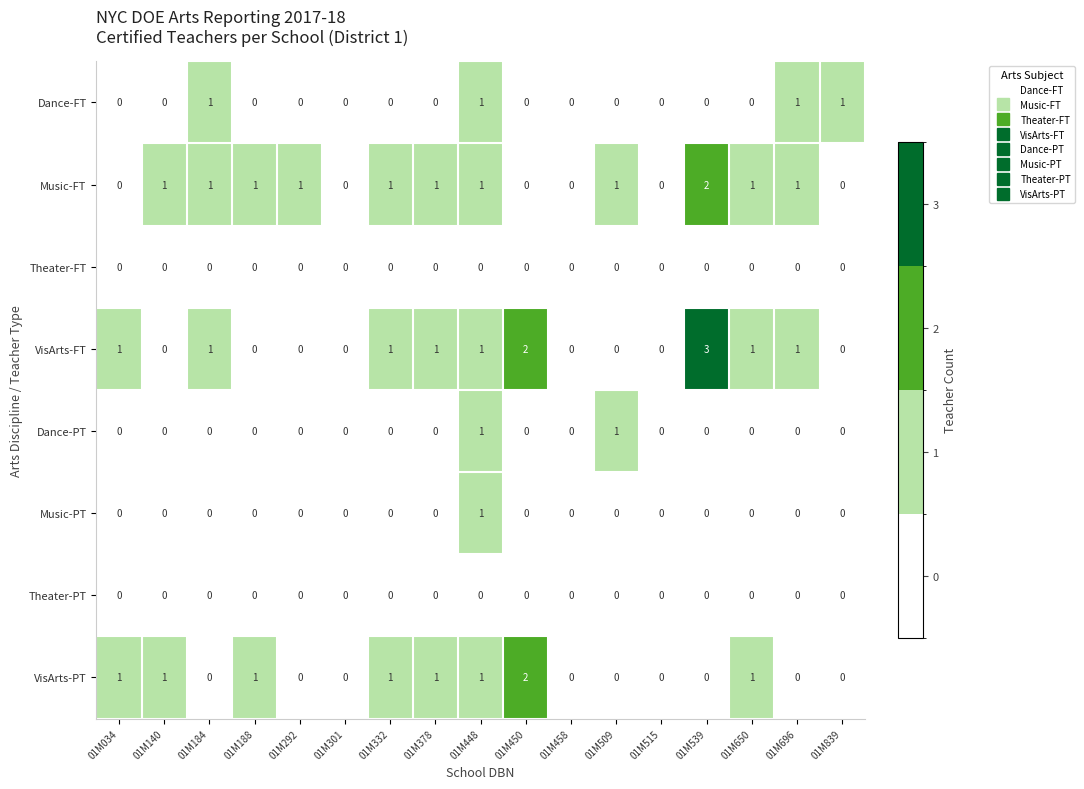

Count the number of data series in this chart.

8